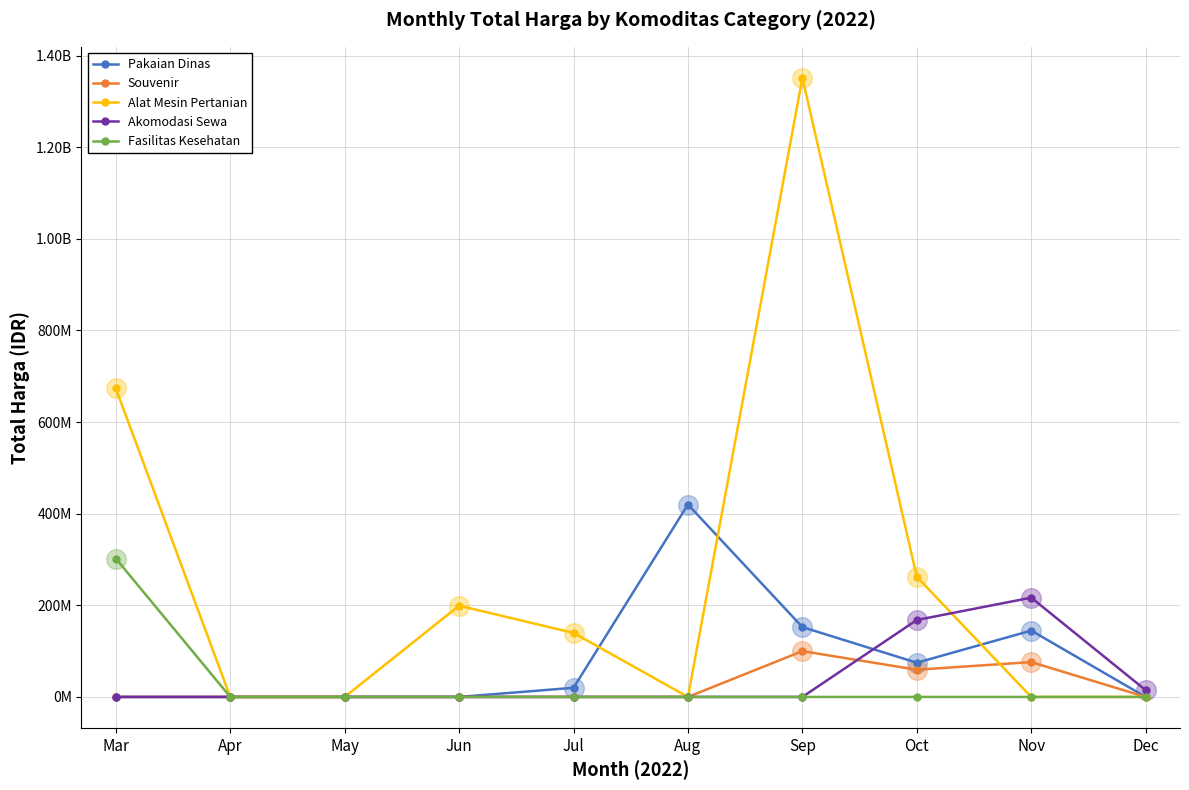

What is the total value across all series at Nov?

437660000